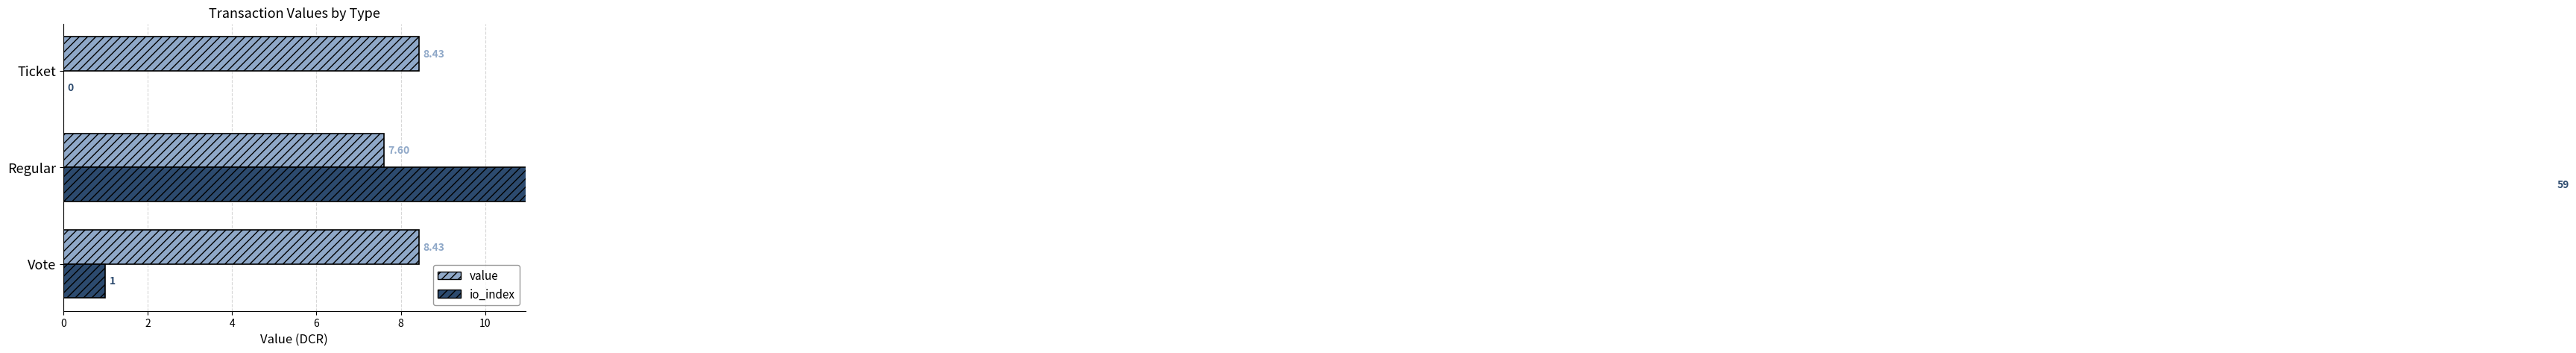

True or false: io_index has a value of 21.0 at 4.

False